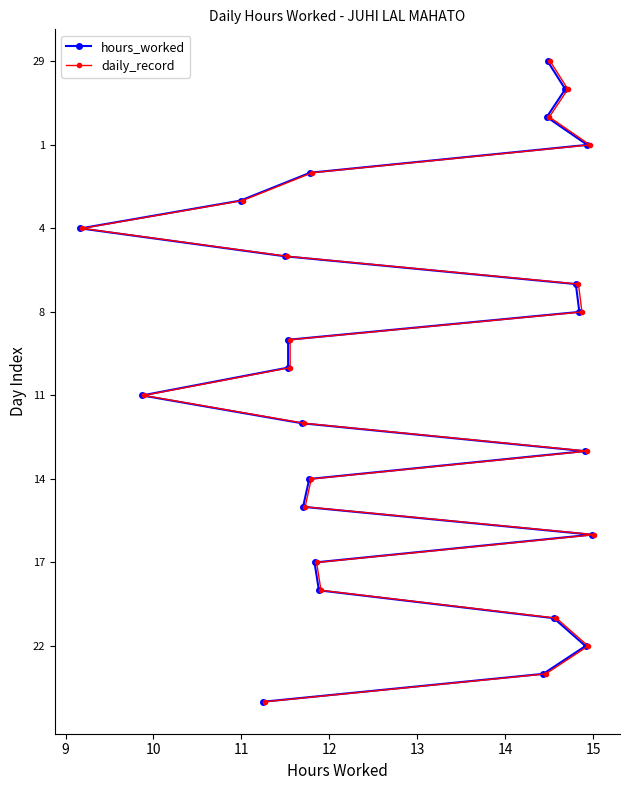

How many lines are shown in the chart?

2